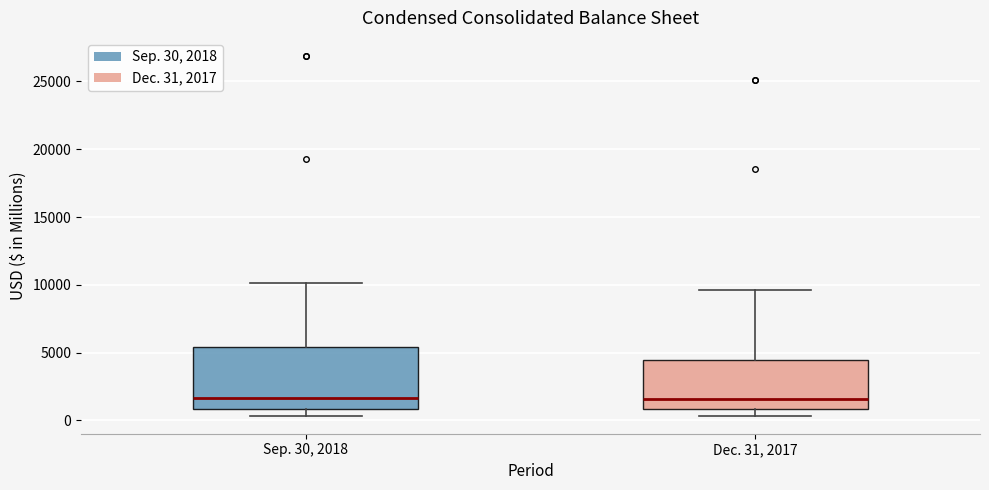

Which box is the tallest, from its lower edge to its upper edge?

Sep. 30, 2018